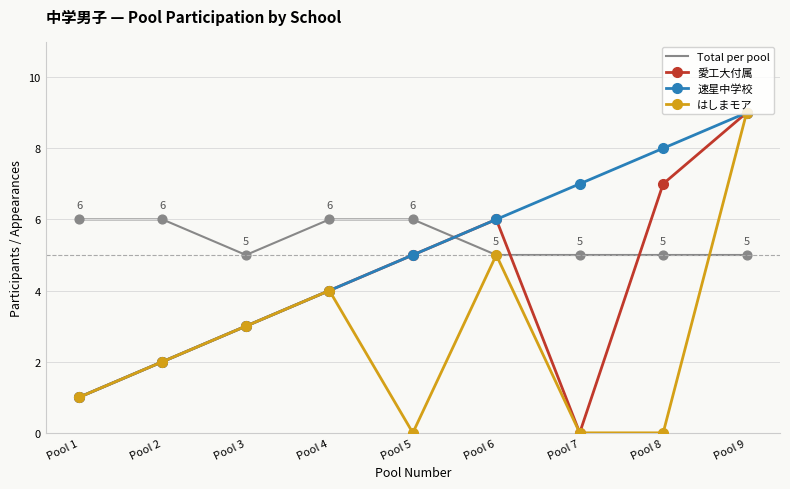

Rank the categories by 愛工大付属 value from highest to lowest.

Pool 9, Pool 8, Pool 6, Pool 5, Pool 4, Pool 3, Pool 2, Pool 1, Pool 7